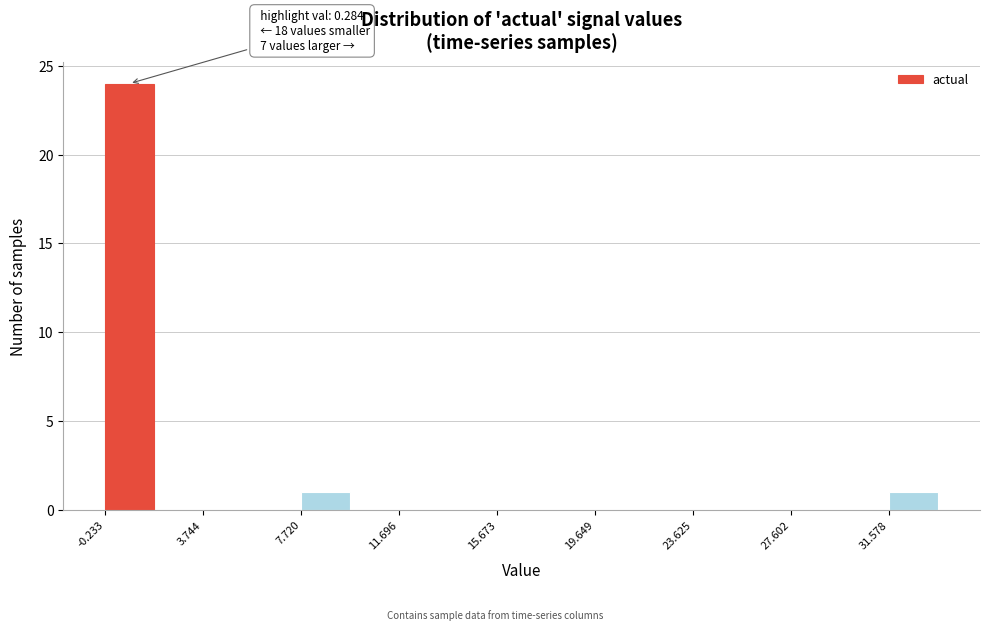

Around what value on the x-axis is the tallest bar? Give the approximate position of its centre, as read against the axis.

1.0